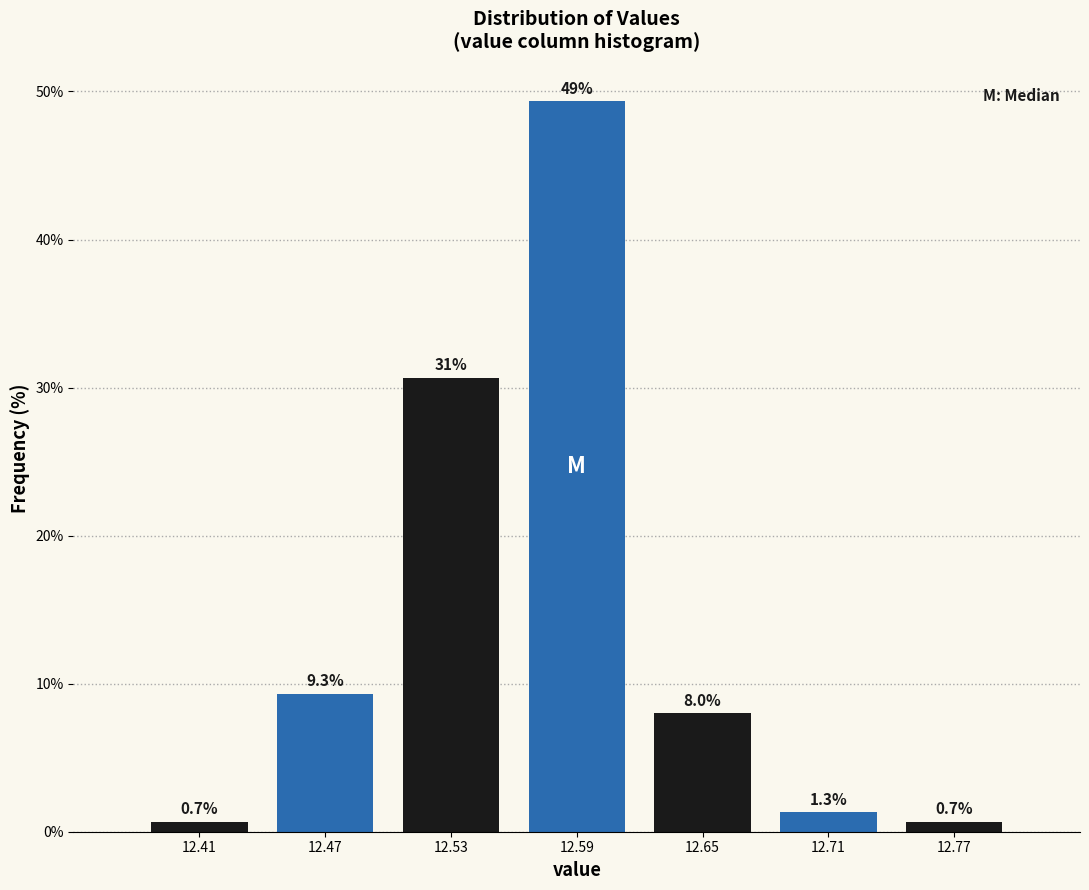

Which range on the x-axis has the tallest bar?

12.56 to 12.62